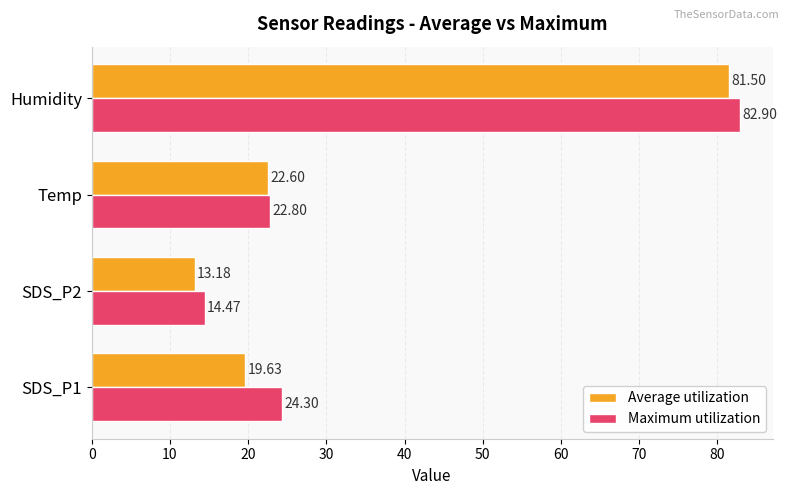

At how many categories does at least one series exceed 18?

3